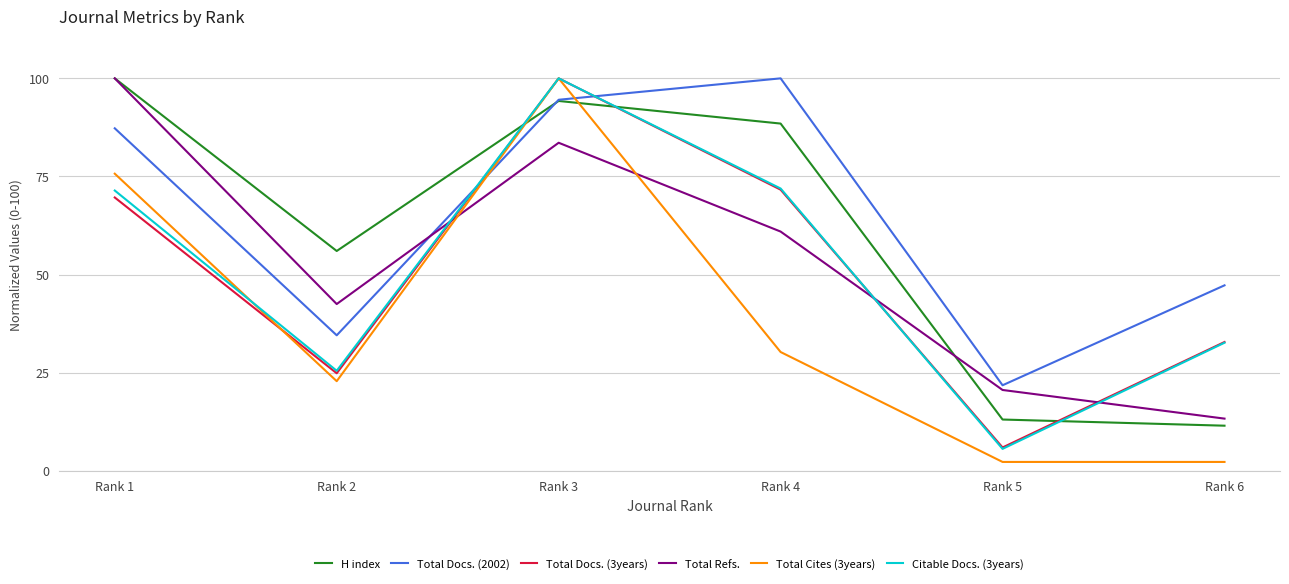

Which series changed the most between Rank 1 and Rank 2?

Total Refs.